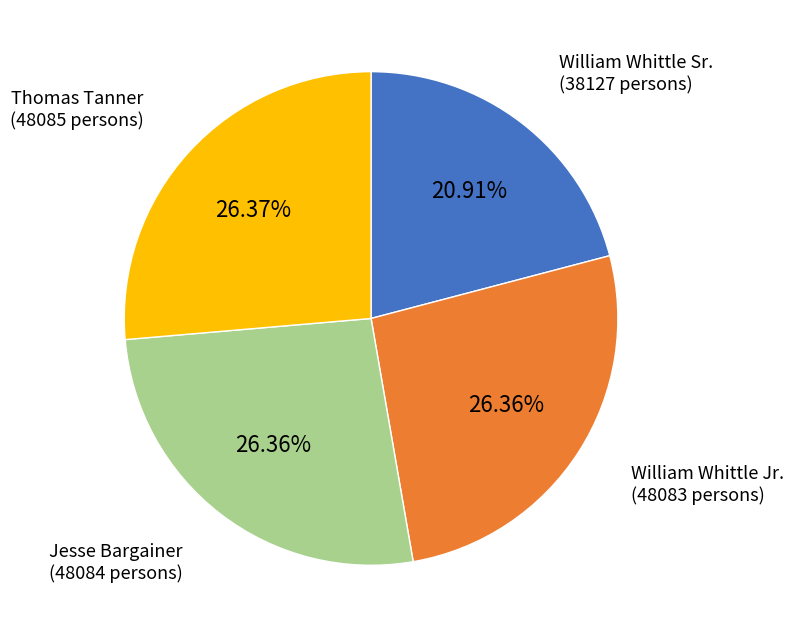

Which slice is the smallest?

William Whittle Sr.